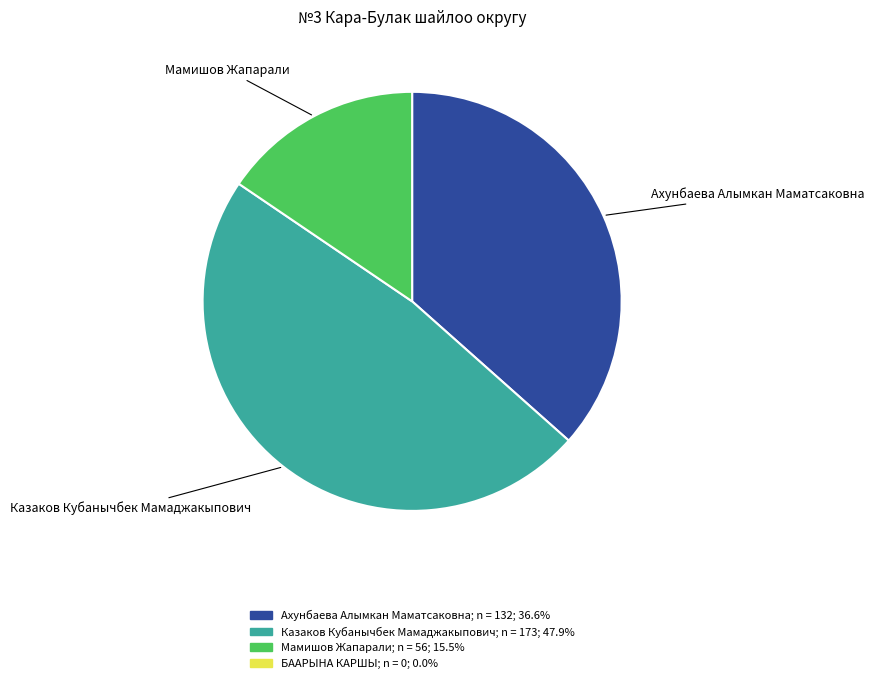

Rank the categories by value from highest to lowest.

Казаков Кубанычбек Мамаджакыпович, Ахунбаева Алымкан Маматсаковна, Мамишов Жапарали